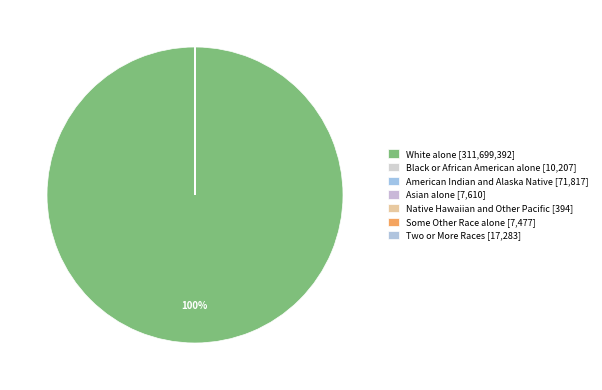

Is the sum of Some Other Race alone and Black or African American alone greater than half?

No